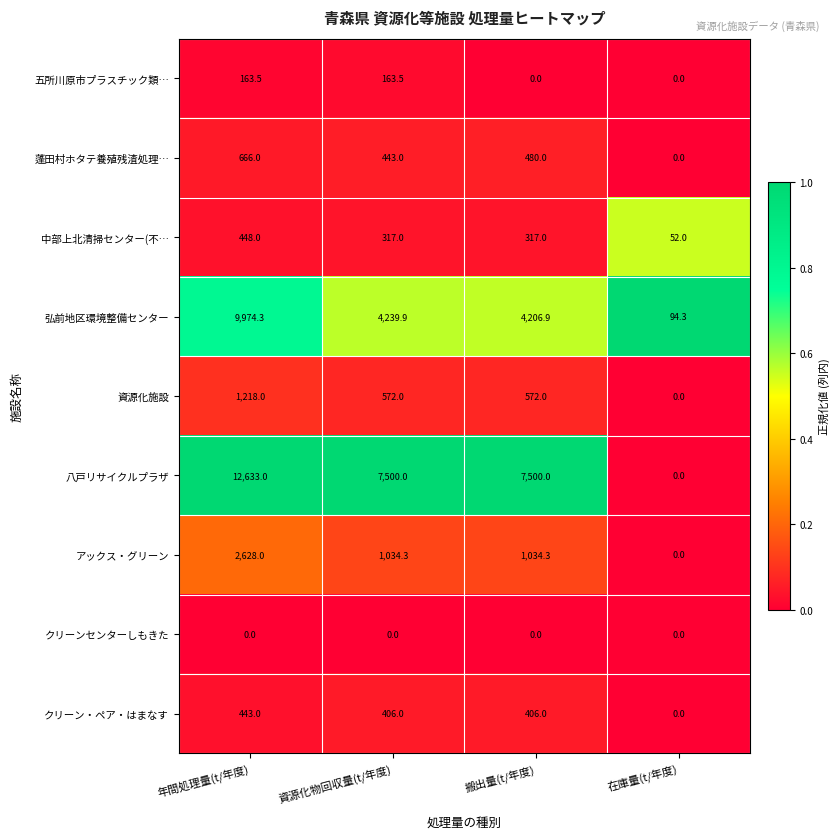

What is the sum of all 八戸リサイクルプラザ values?

27633.0